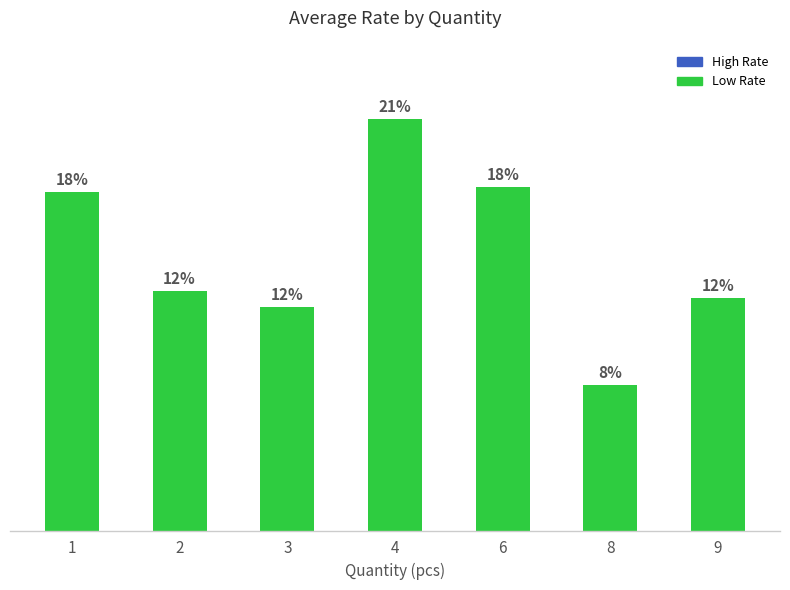

Are the bars horizontal?

No